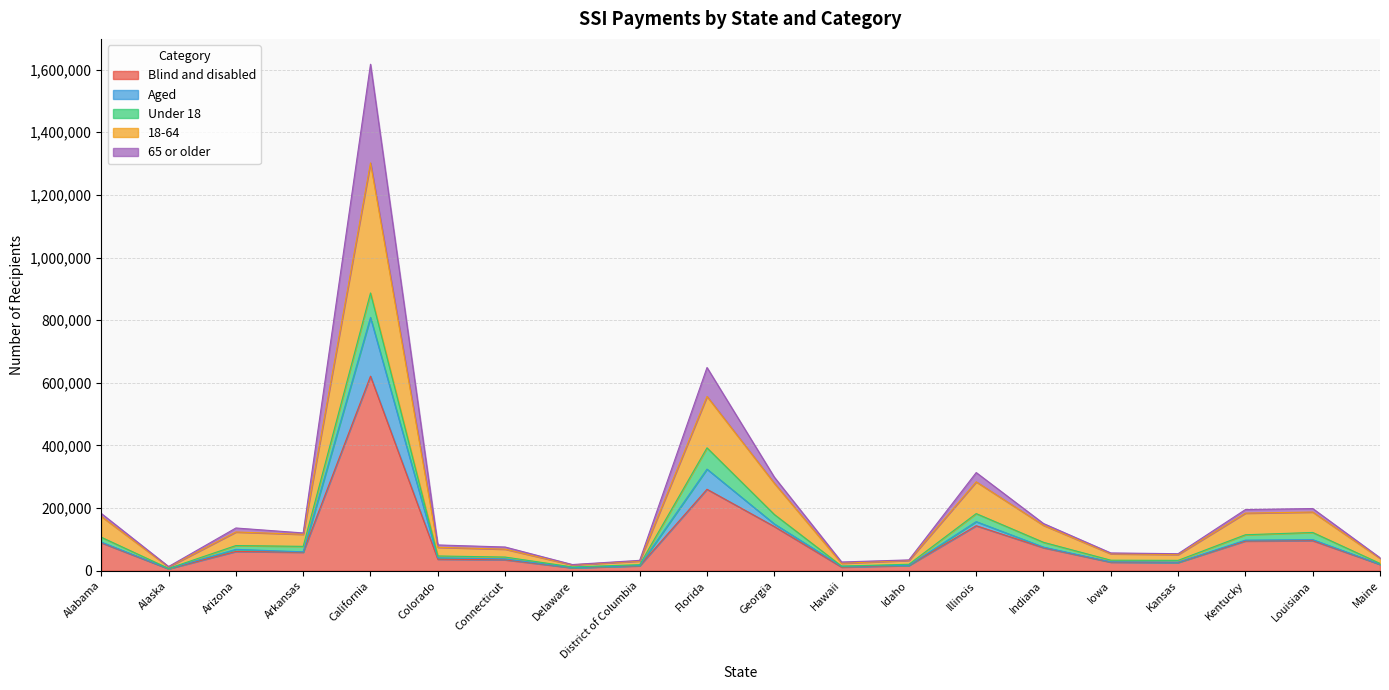

How many interior local valleys does the 65 or older series have?

5